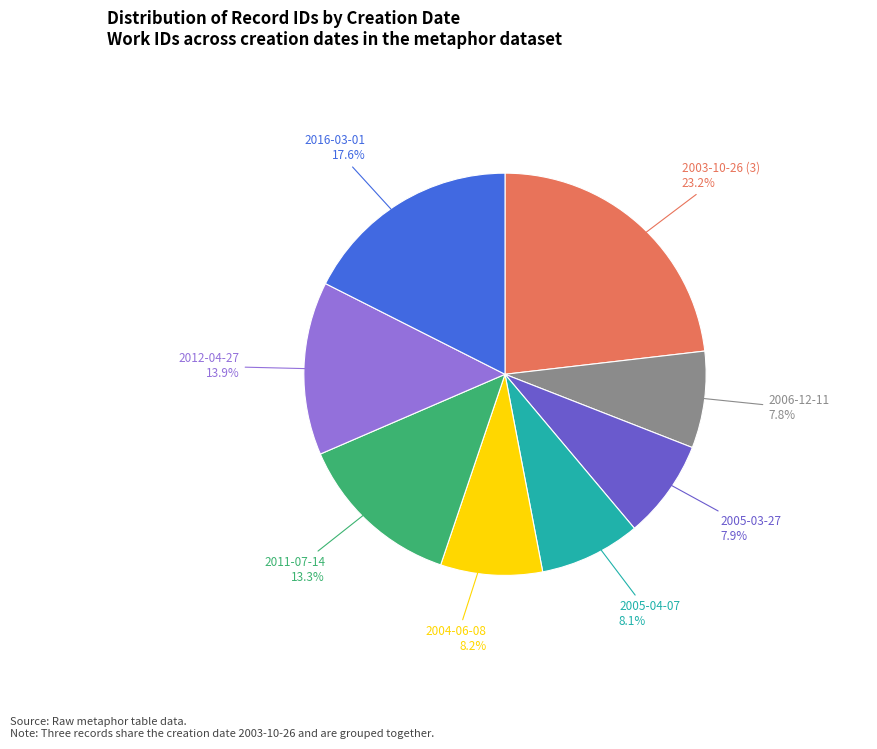

Is there any slice that represents more than half of the pie?

No